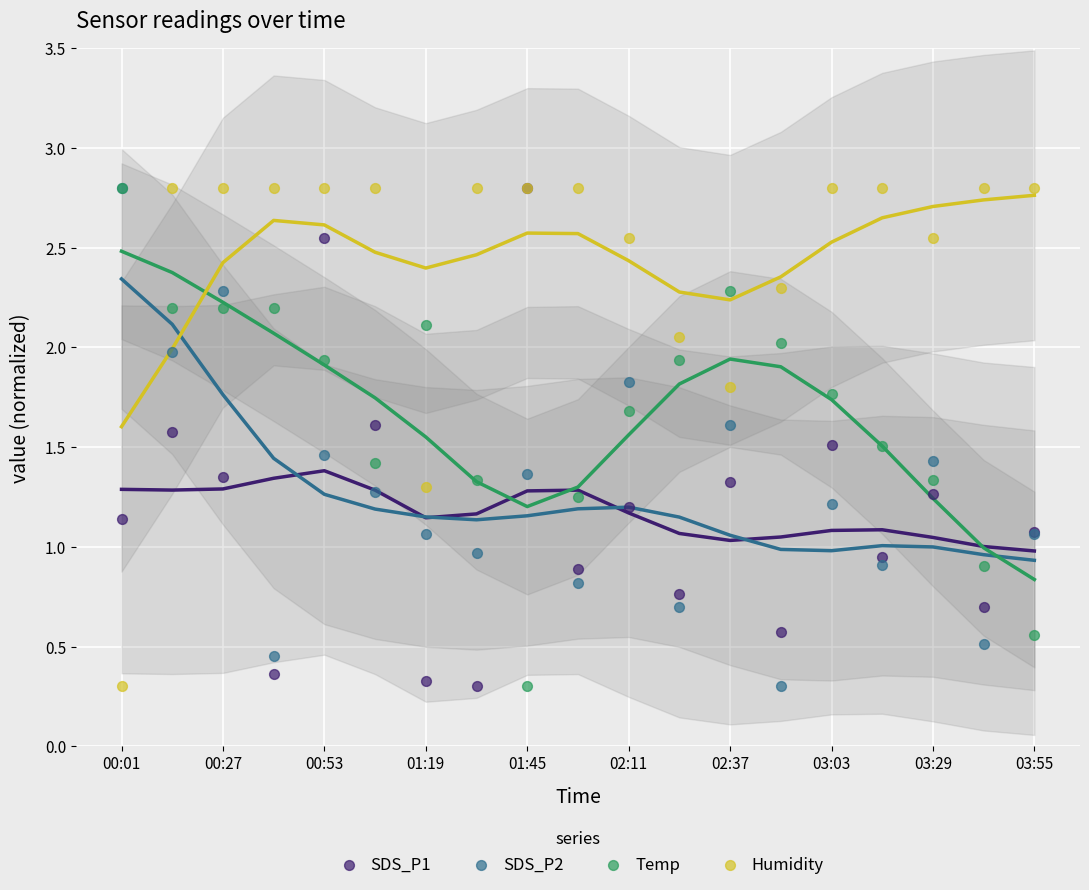

Which series contains the lowest Y value?

SDS_P1